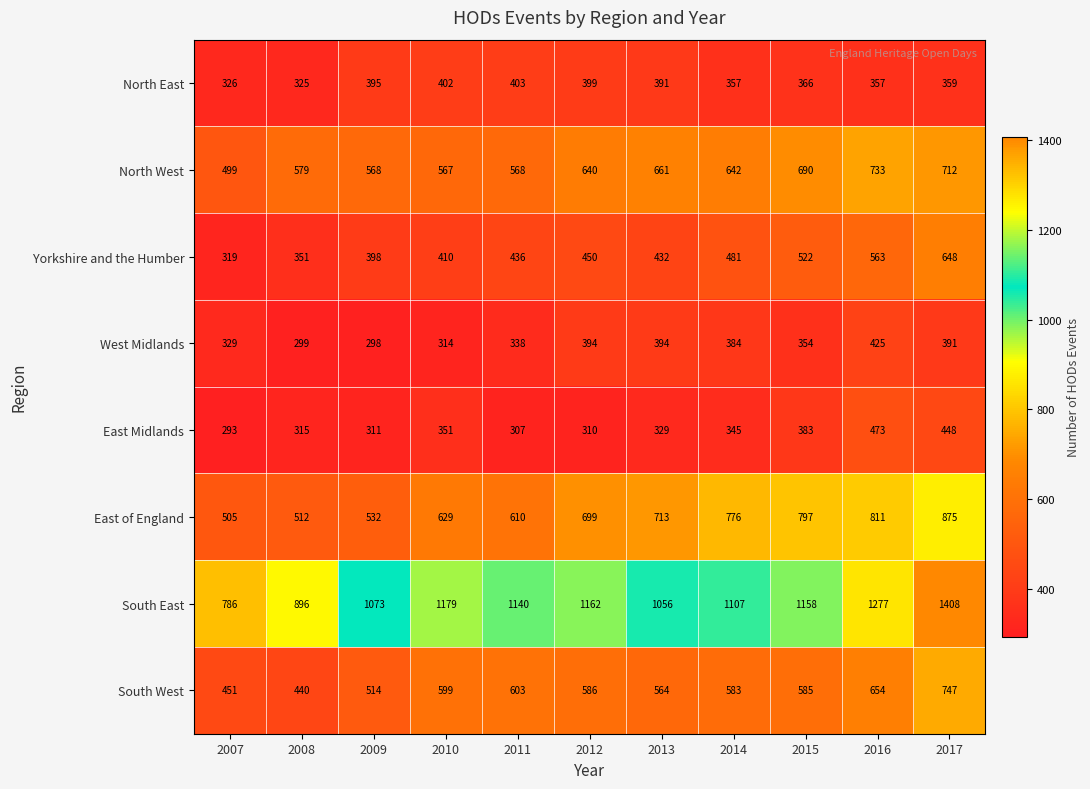

How many categories are shown in the chart?

11